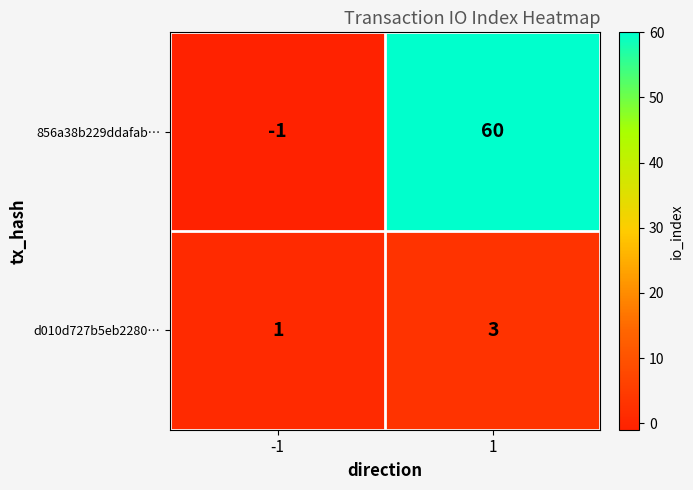

Rank the series by their average value, from highest to lowest.

856a38b229ddafab…, d010d727b5eb2280…